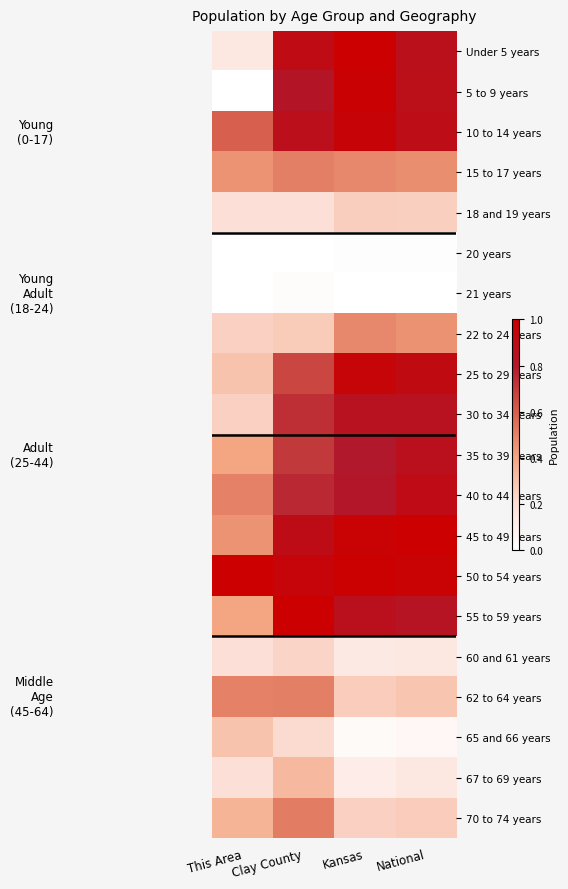

What is the total value across all series at Kansas?

11.2